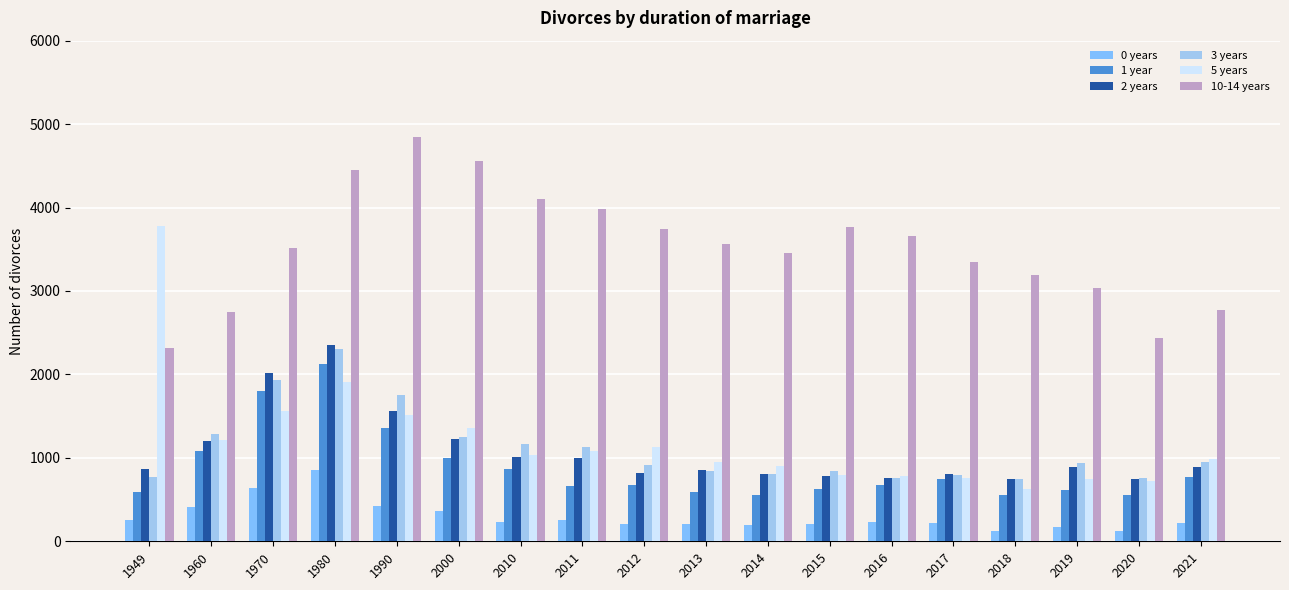

Is it true that 2 years equals 788 at 1970?

False